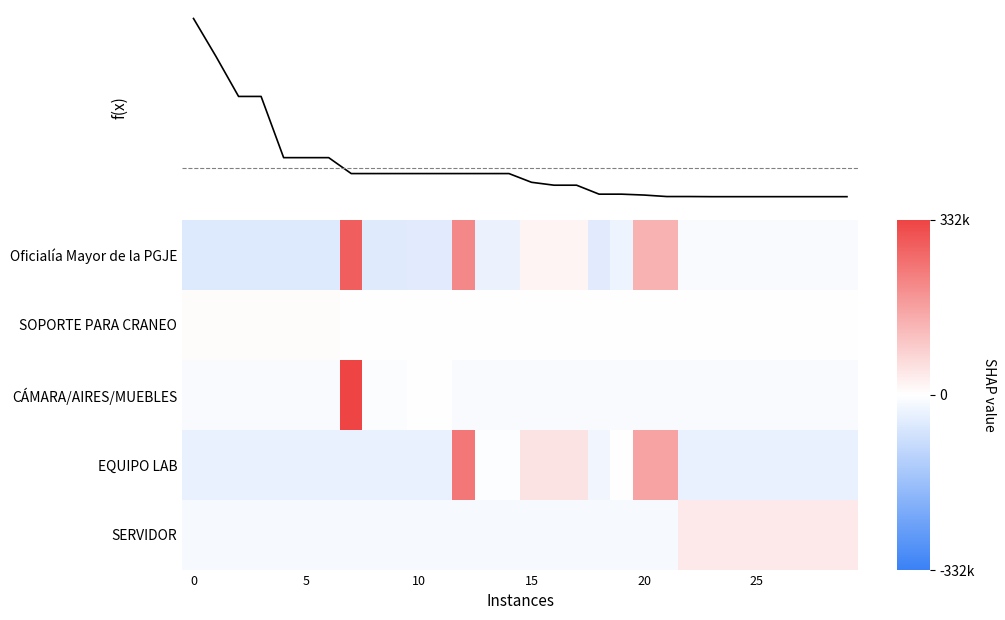

What is the minimum value for CÁMARA/AIRES/MUEBLES?

-12796.6